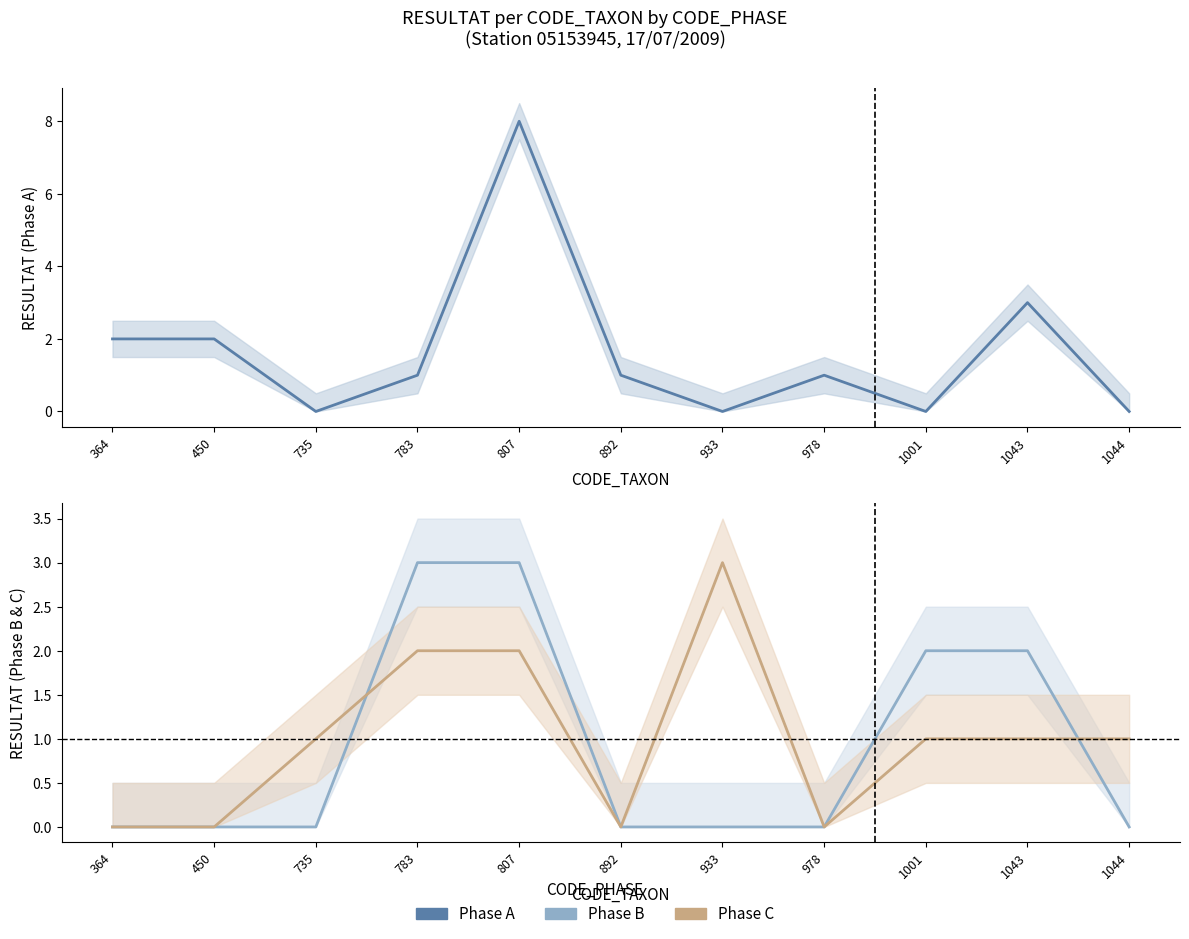

Which series has the largest range (max minus min)?

Phase A